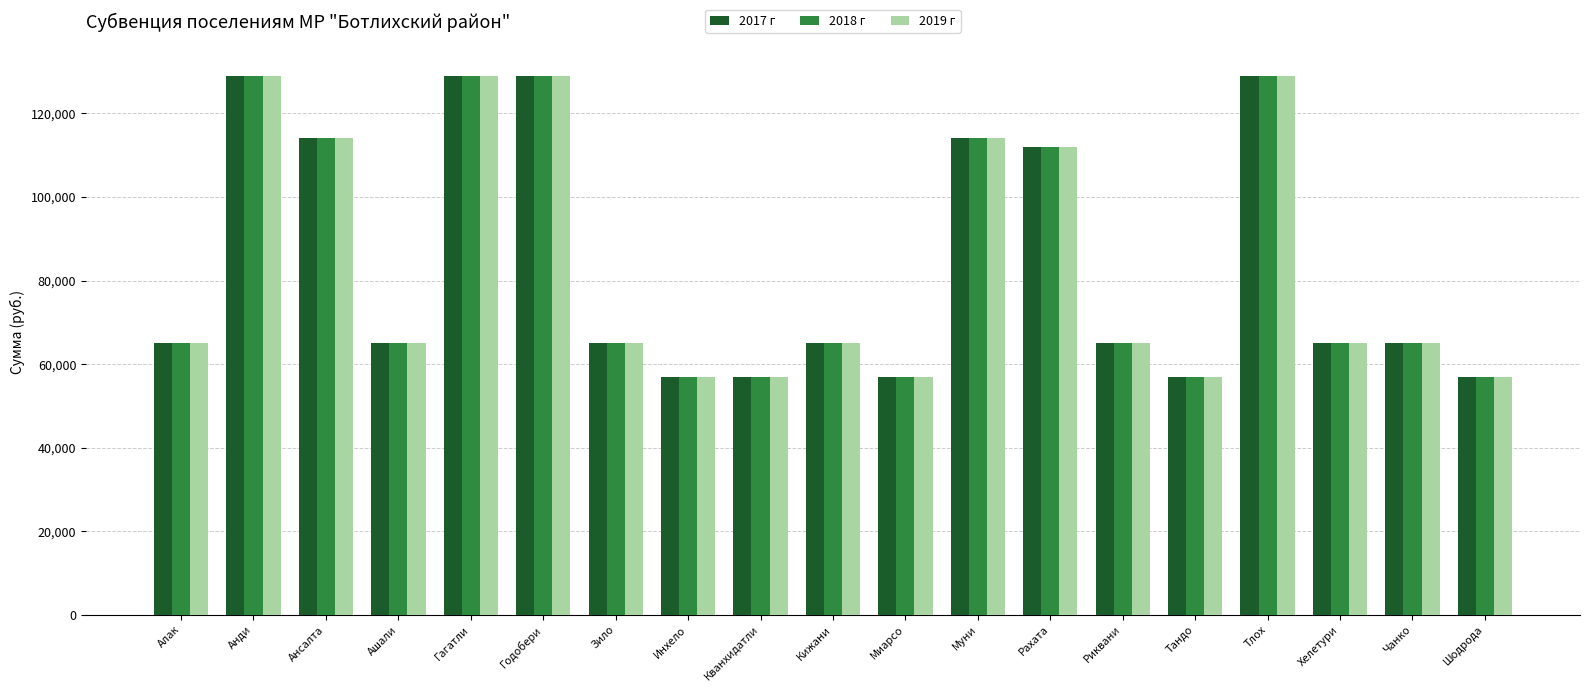

The 2019 г series shows 129000 at Анди. True or false?

True